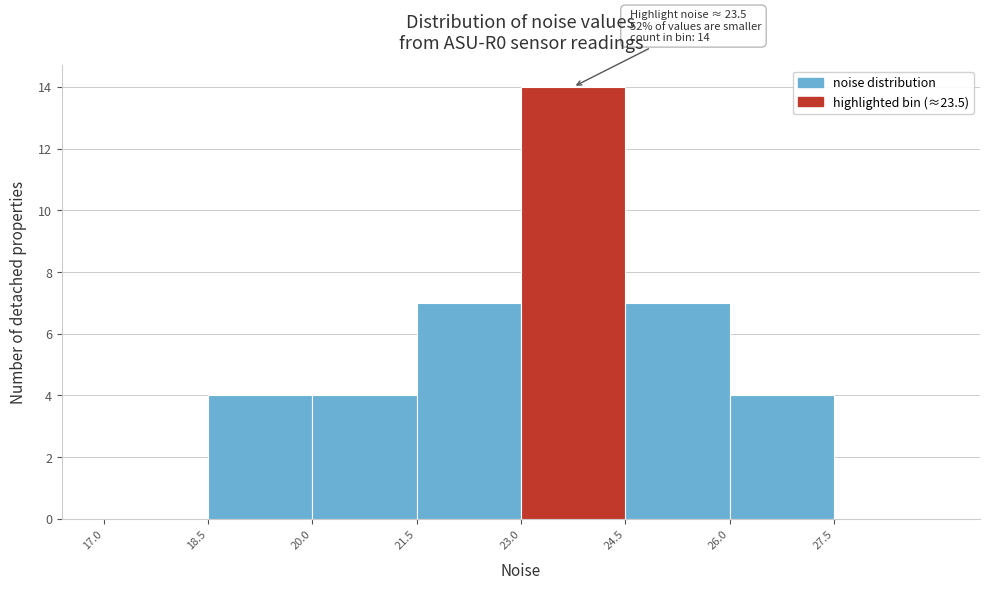

Over which range of the x-axis is the bar tallest?

23.0 to 24.5